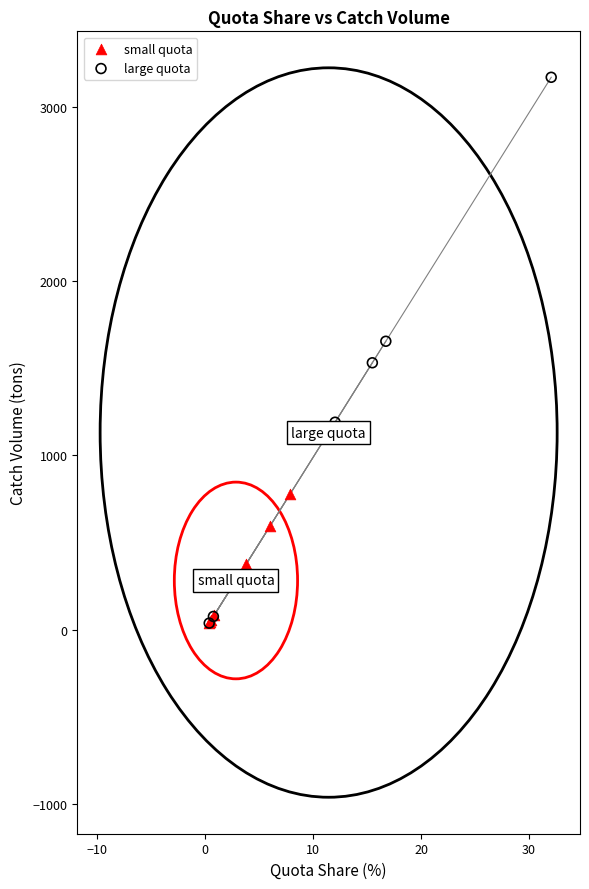

Which series has the largest Y range (max minus min)?

large quota